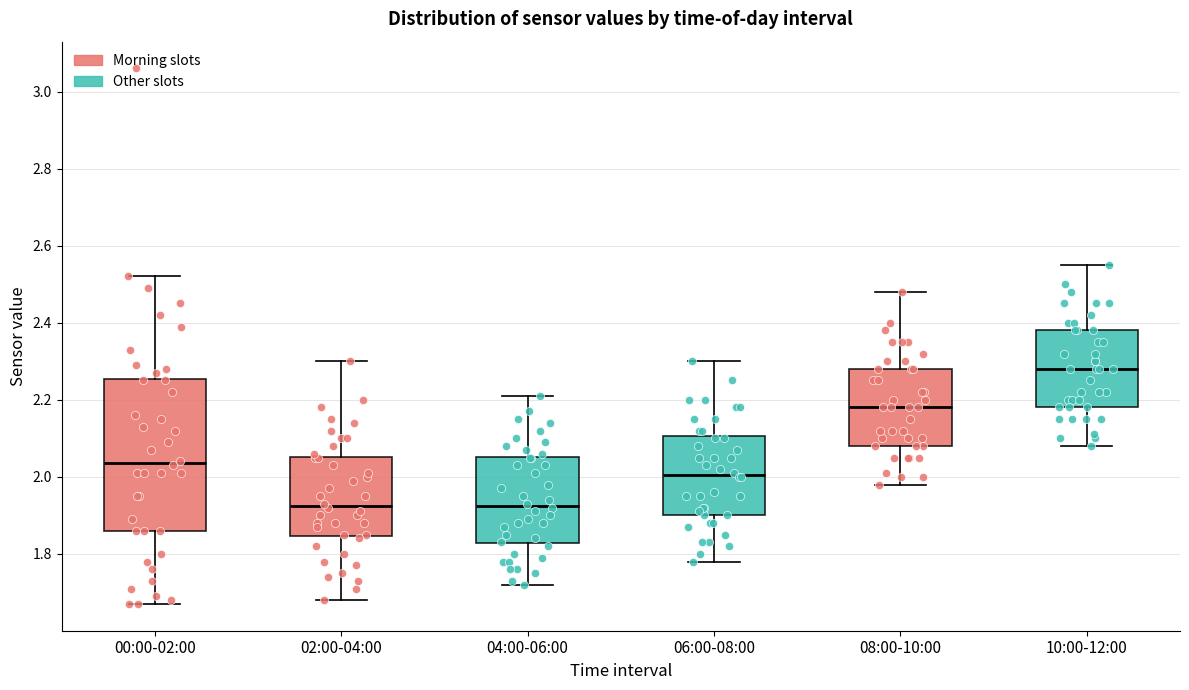

Comparing the boxes themselves (not the whiskers), which one is the tallest?

00:00-02:00